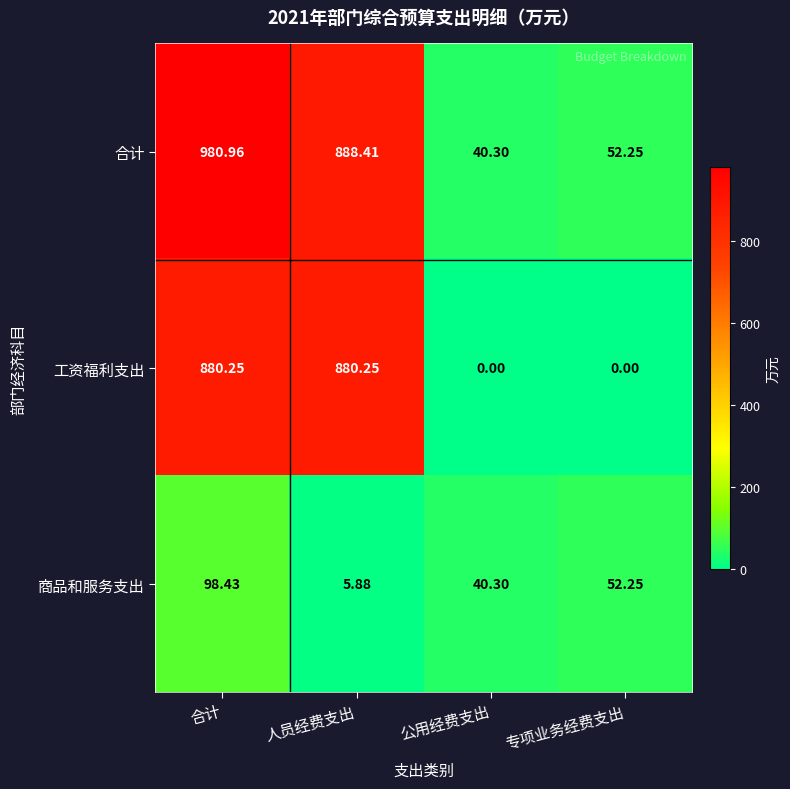

Which series has the largest range (max minus min)?

合计